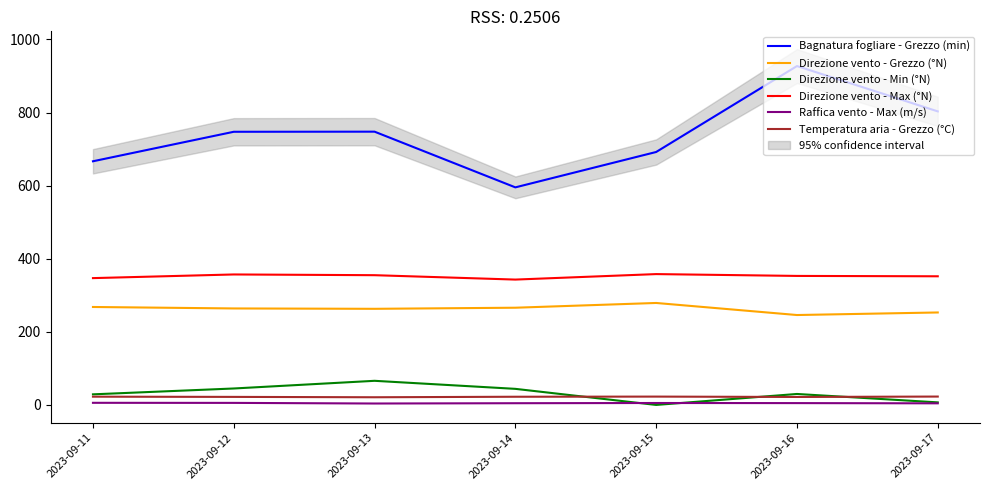

Between 2023-09-12 and 2023-09-16, which is larger?

2023-09-16